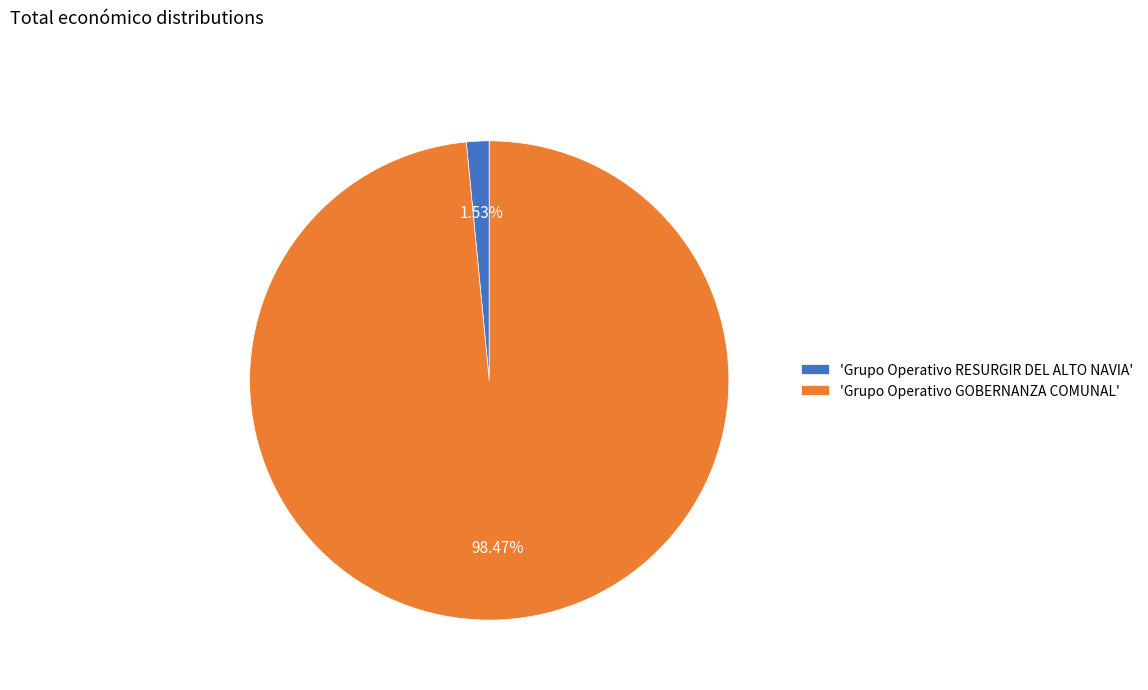

How many segments does this pie chart have?

2